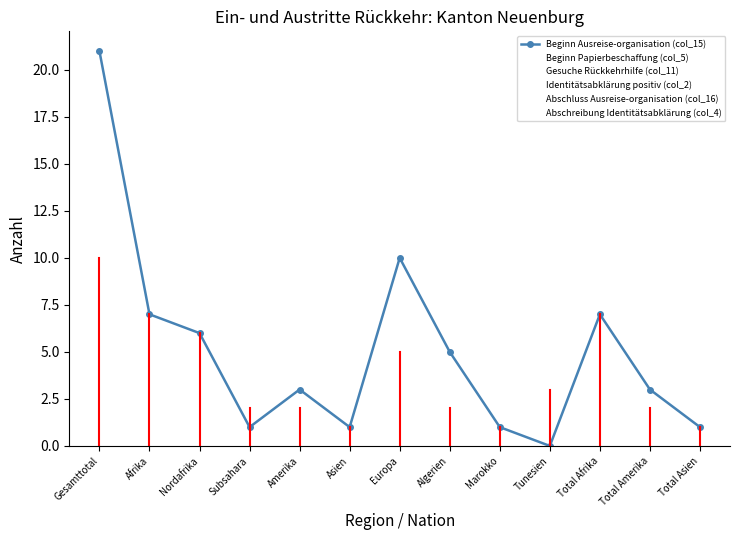

What is the difference between the second highest and minimum values in the Abschreibung Identitätsabklärung (col_4) series?

4